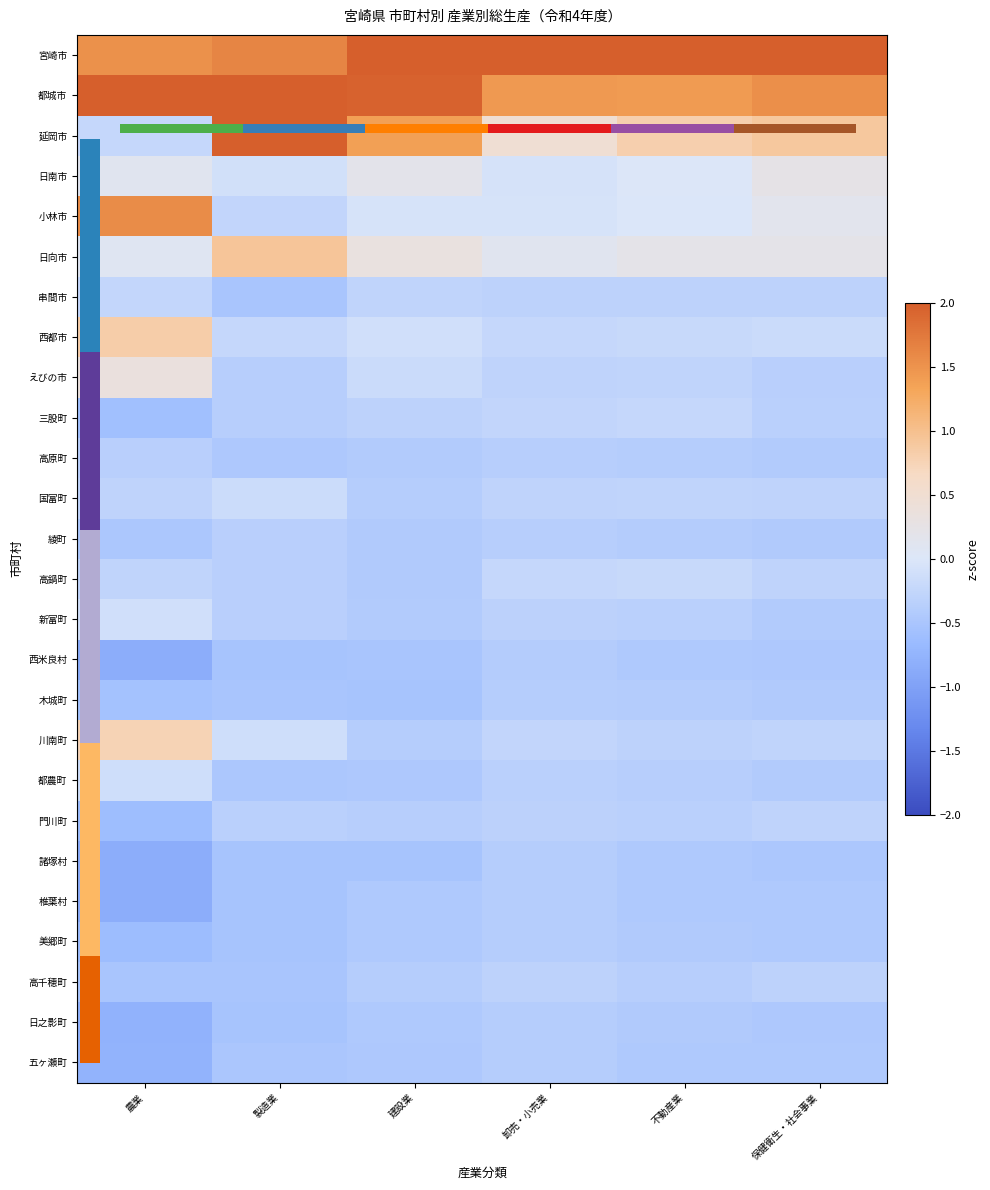

What is the smallest value displayed?

-0.8